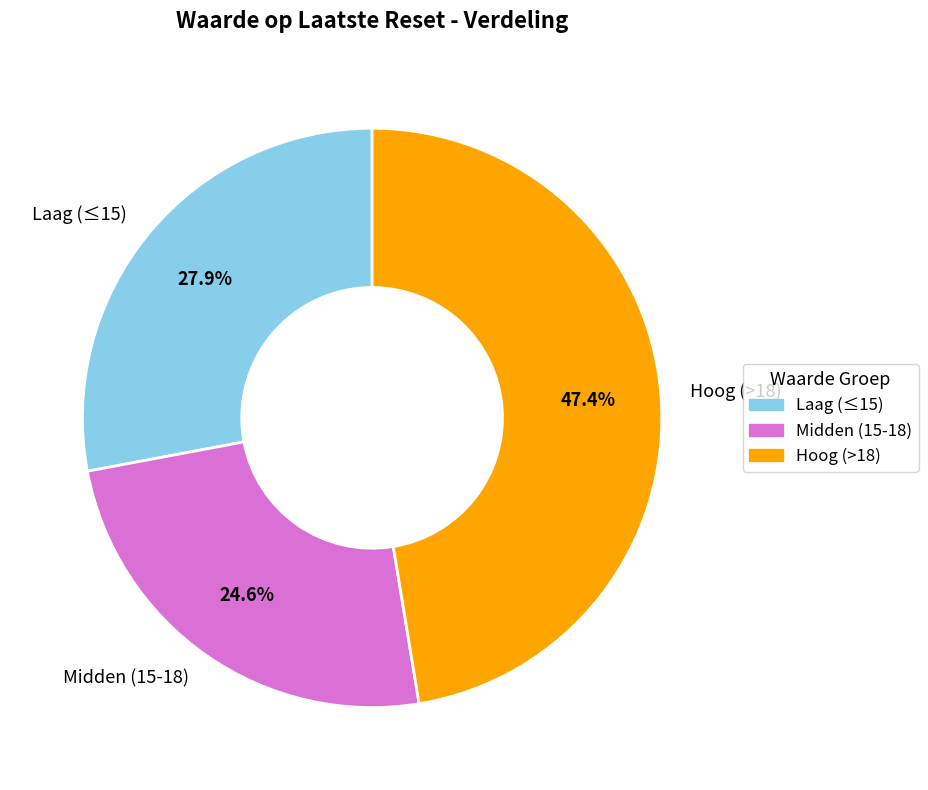

Between Hoog (>18) and Midden (15-18), which is larger?

Hoog (>18)